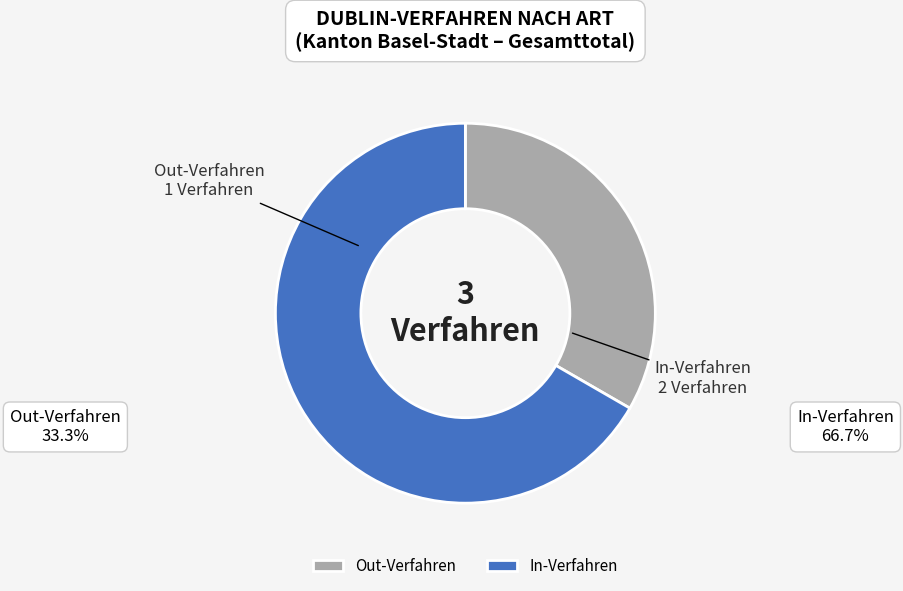

Between In-Verfahren and Out-Verfahren, which is larger?

In-Verfahren